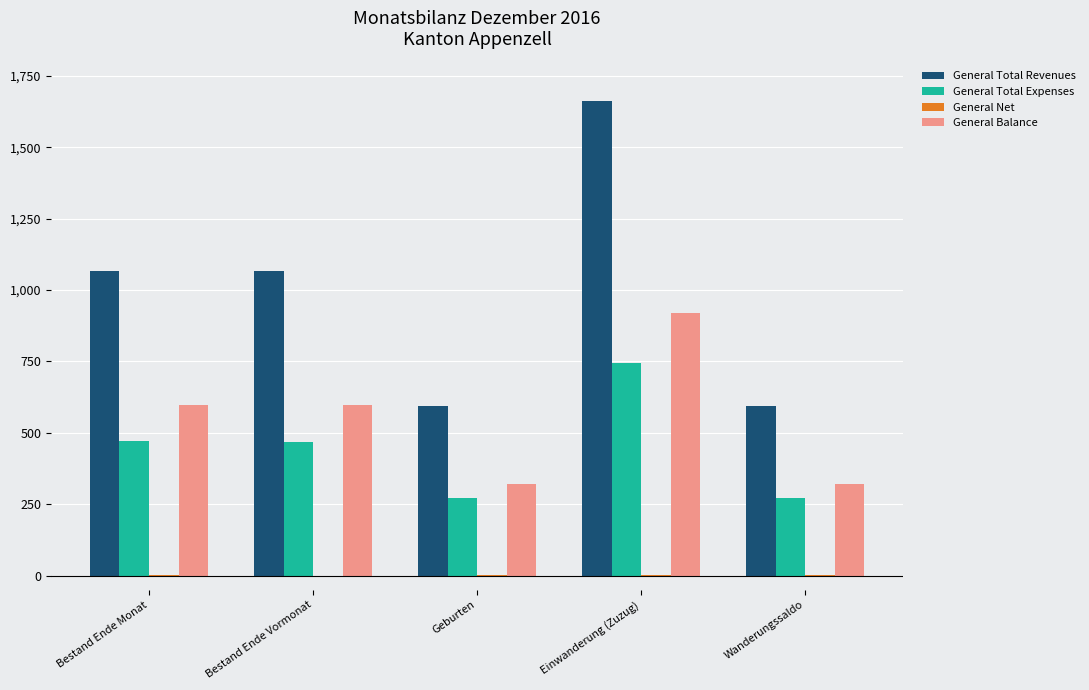

What is the maximum value shown in the chart?

1661